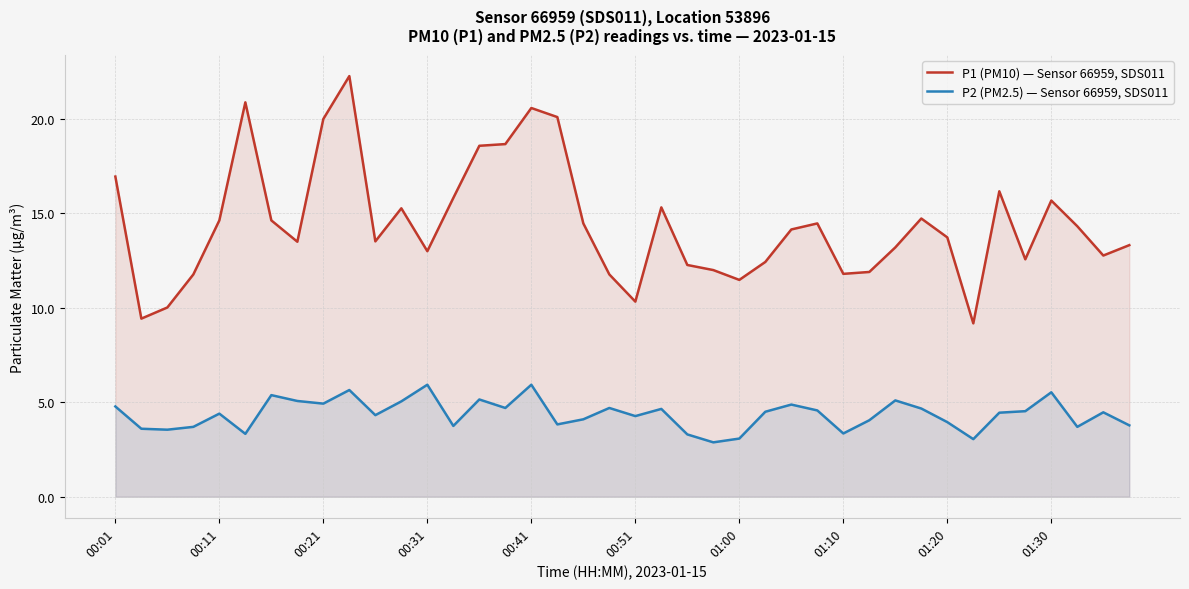

What is the difference between the maximum and minimum values in the P2 (PM2.5) — Sensor 66959, SDS011 series?

3.0